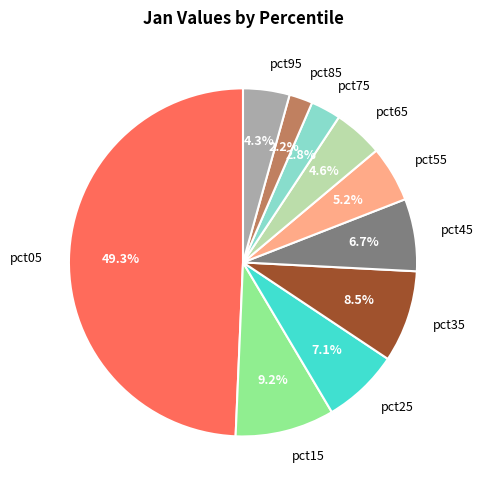

To the nearest percent, what percentage of the pie is pct85?

2%